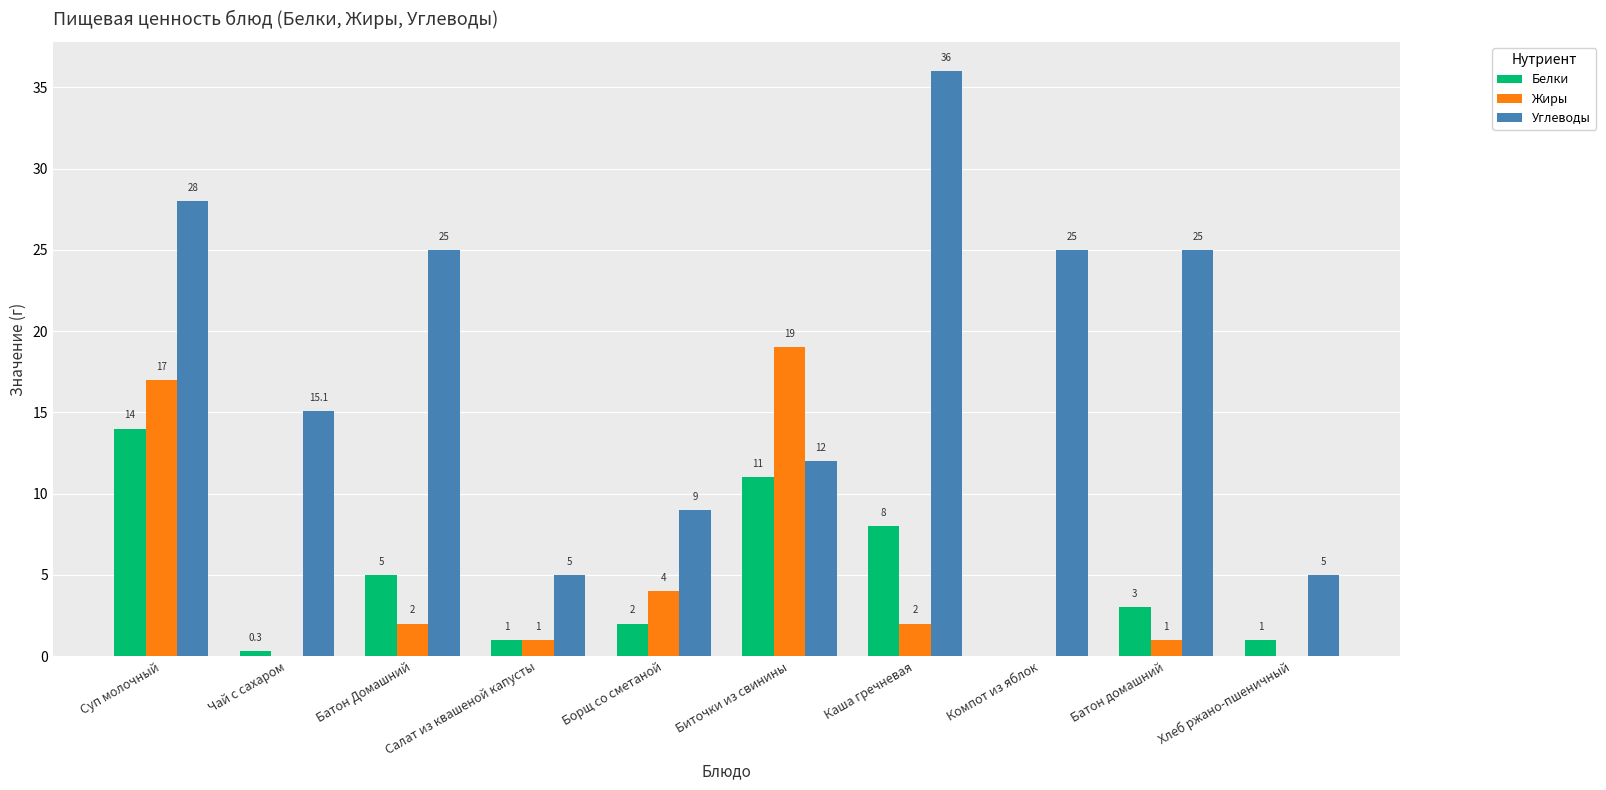

Read the Углеводы value at Борщ со сметаной.

9.0